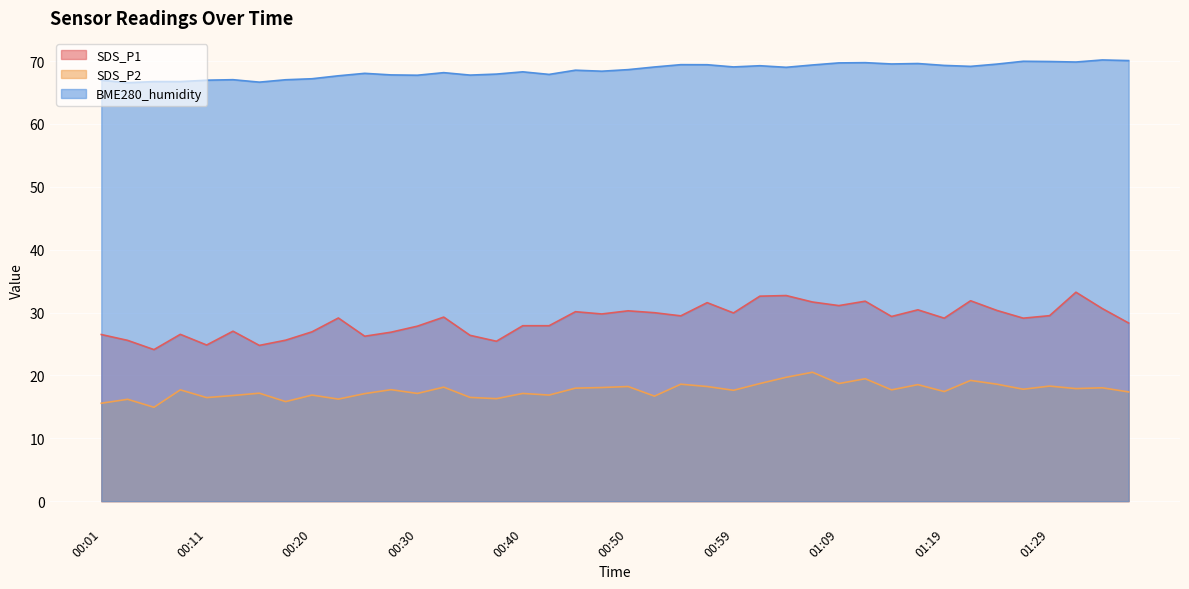

The BME280_humidity series shows 47.7 at 01:24. True or false?

False